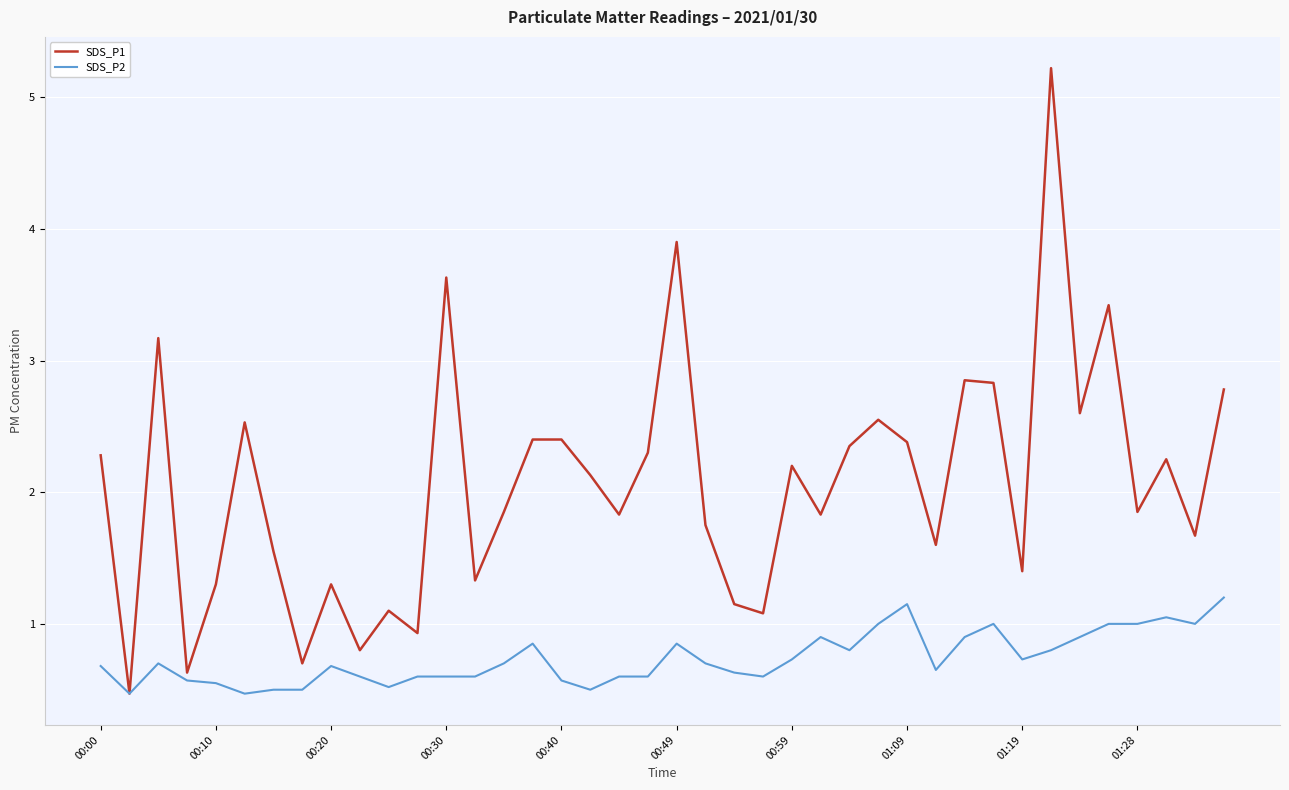

Rank the series by their average value, from highest to lowest.

SDS_P1, SDS_P2